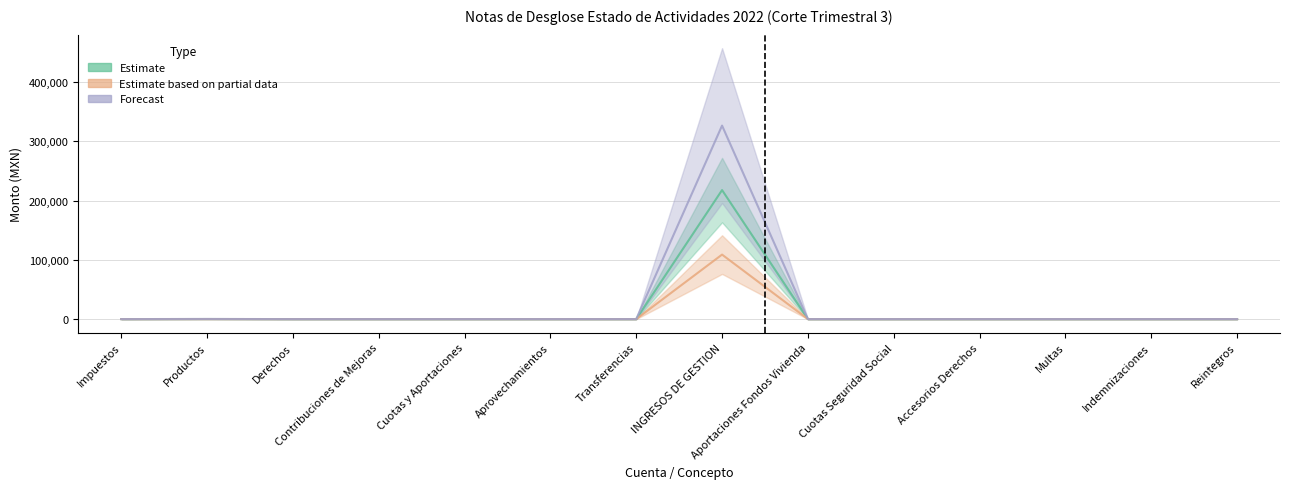

What is the approximate value of Estimate at INGRESOS DE GESTION?

217874.5